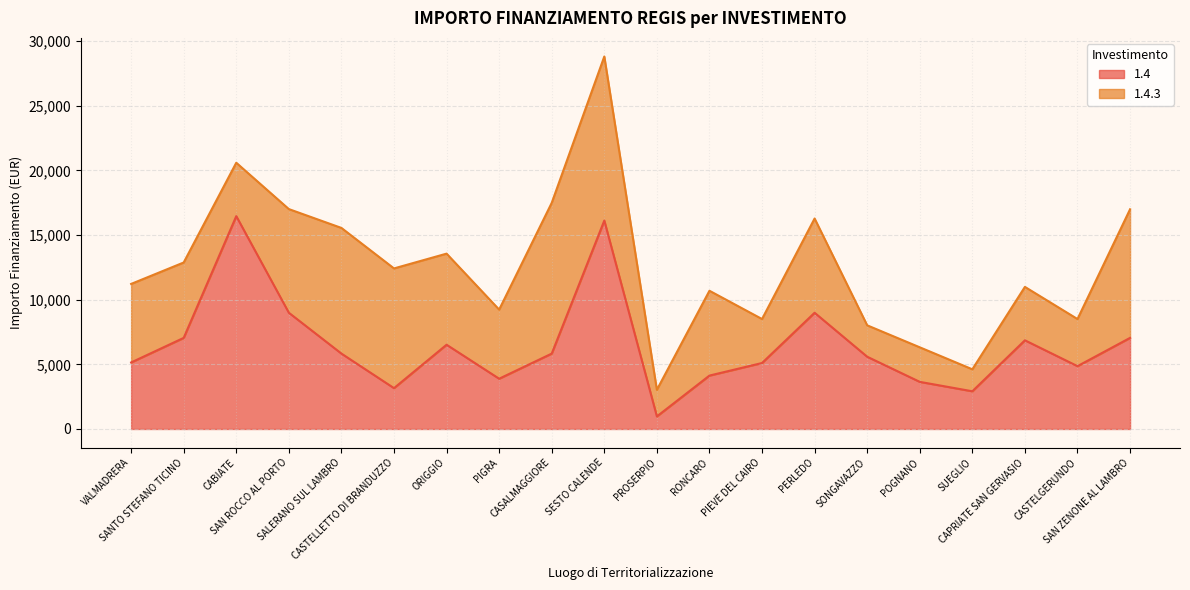

How many data points are above 5831?

9